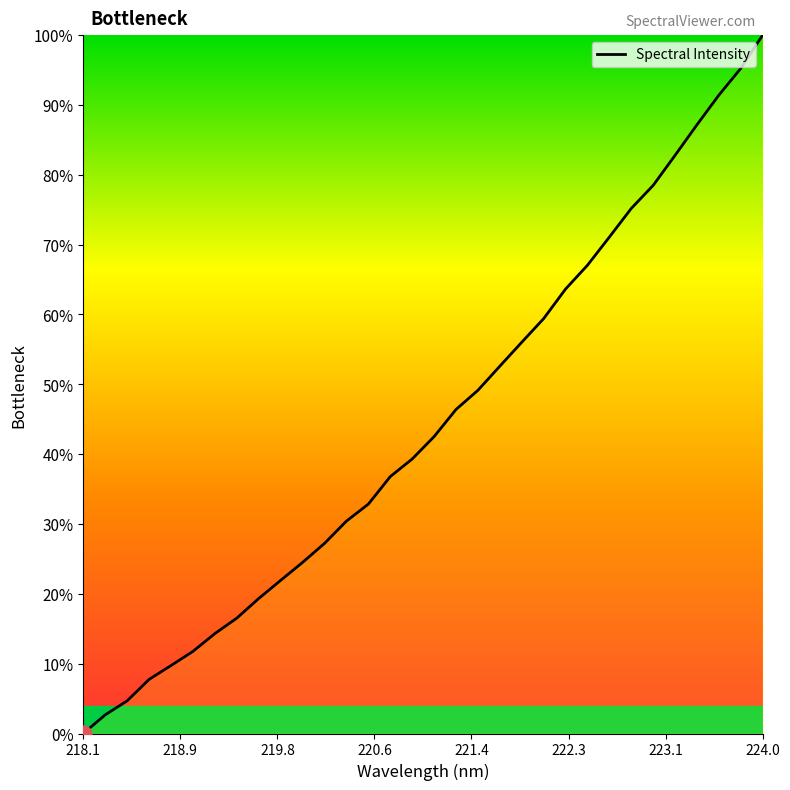

What is the difference between the maximum and minimum values?

100.0